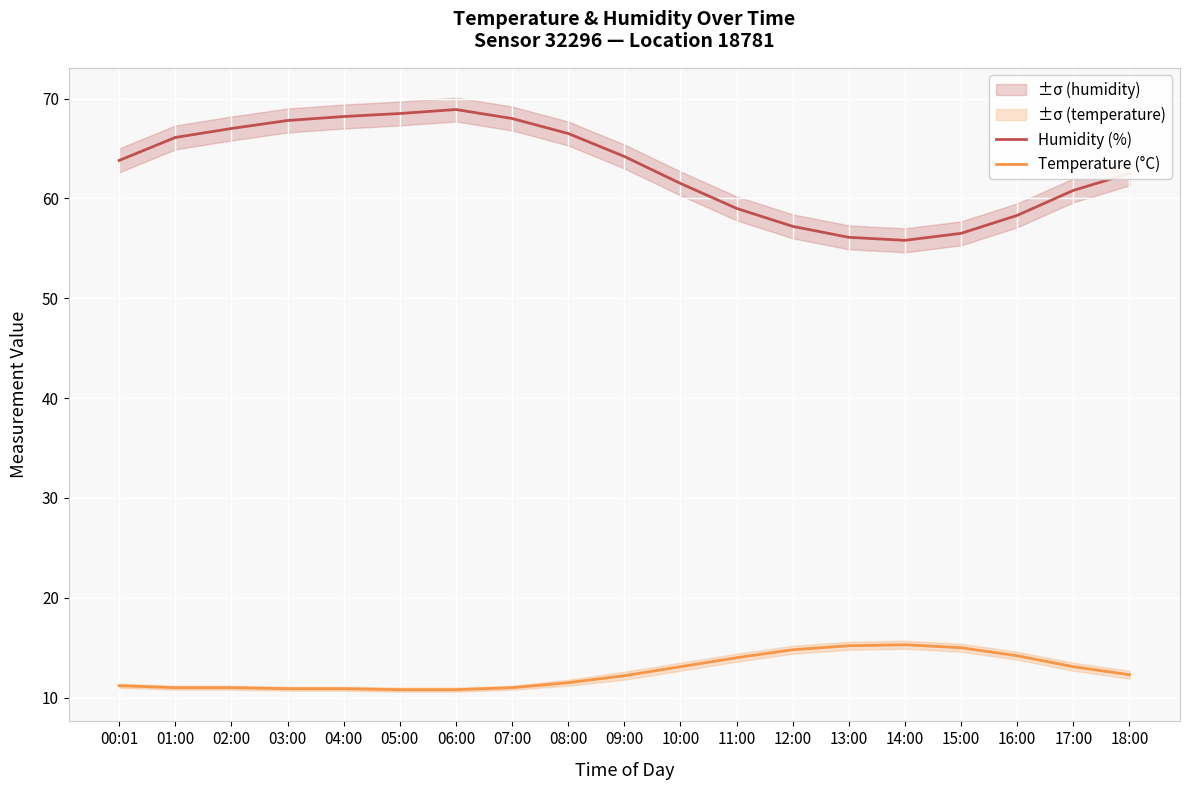

True or false: Temperature (°C) has a value of 11.0 at 07:00.

True